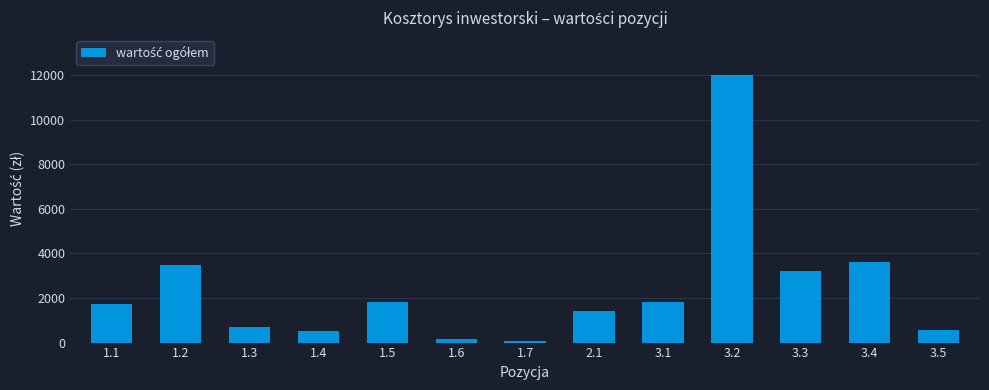

Between 3.2 and 1.3, which is larger?

3.2